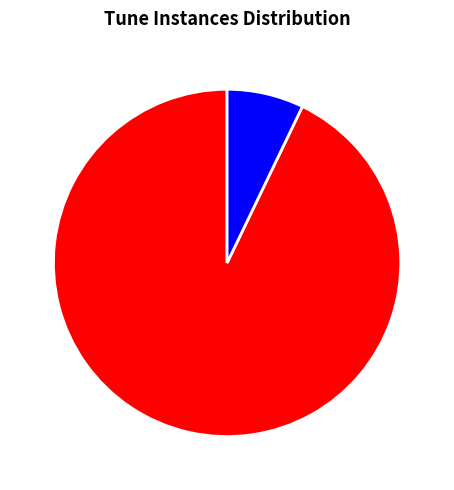

Is it true that WATERLIFE is 93% of the pie?

True